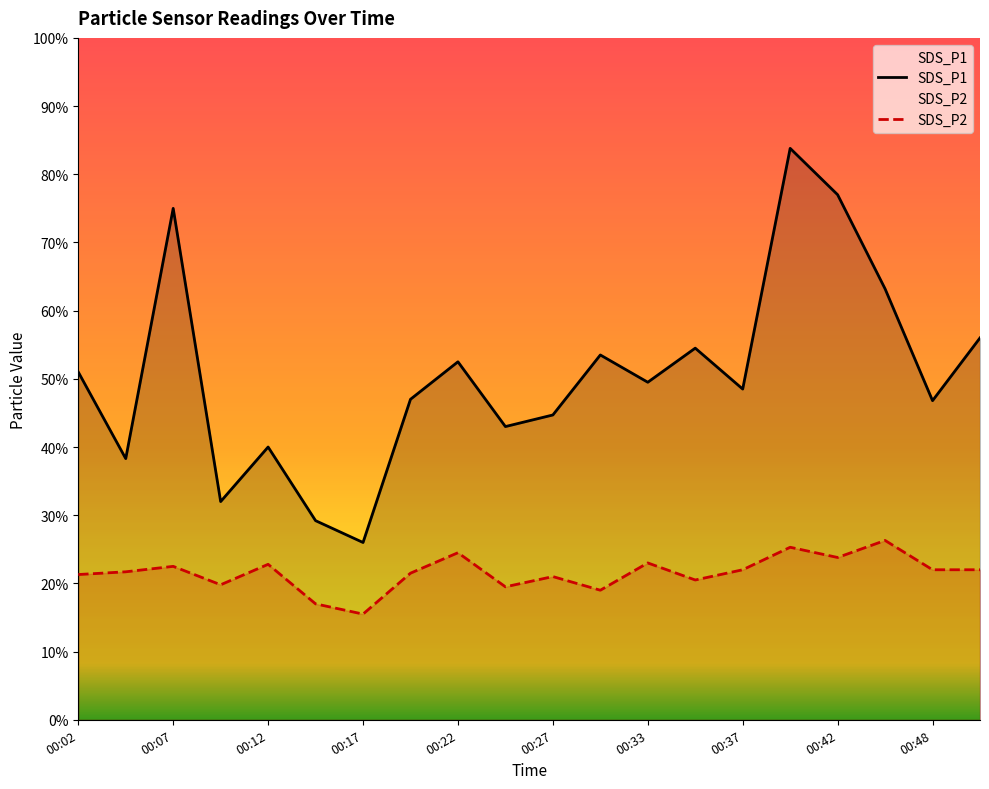

Reading right to left, transcribe all the data shown in this chart.

SDS_P1: 00:50=5.6	00:48=4.7	00:45=6.3	00:42=7.7	00:40=8.4	00:37=4.8	00:35=5.5	00:33=5.0	00:30=5.3	00:27=4.5	00:25=4.3	00:22=5.2	00:20=4.7	00:17=2.6	00:15=2.9	00:12=4.0	00:10=3.2	00:07=7.5	00:05=3.8	00:02=5.1
SDS_P2: 00:50=2.2	00:48=2.2	00:45=2.6	00:42=2.4	00:40=2.5	00:37=2.2	00:35=2.0	00:33=2.3	00:30=1.9	00:27=2.1	00:25=1.9	00:22=2.5	00:20=2.1	00:17=1.6	00:15=1.7	00:12=2.3	00:10=2.0	00:07=2.2	00:05=2.2	00:02=2.1